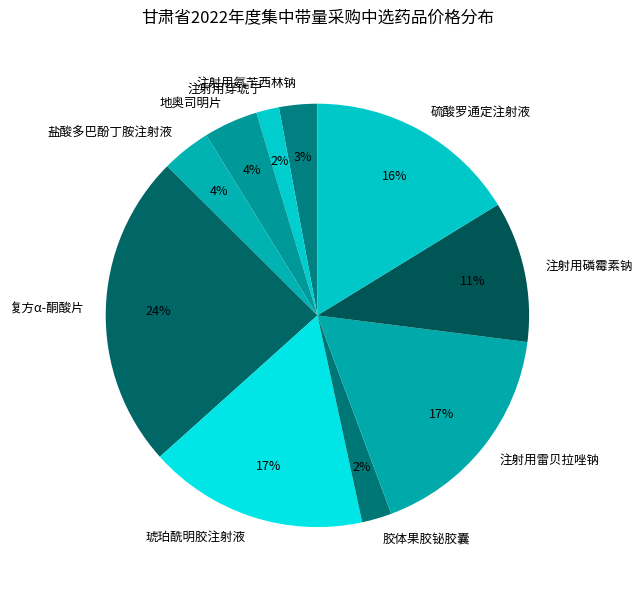

To the nearest percent, what is the combined percentage of 胶体果胶铋胶囊 and 注射用磷霉素钠?

13%